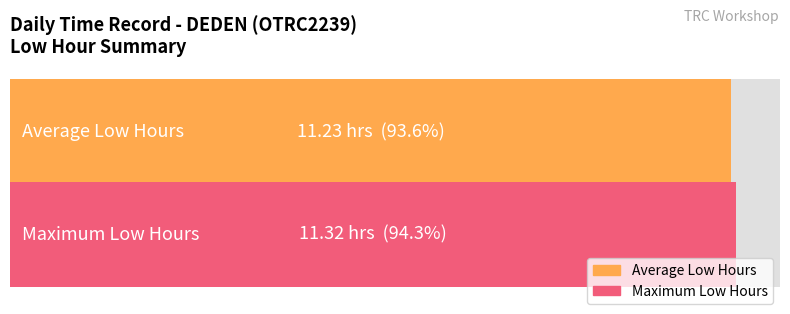

Does the chart contain stacked bars?

No